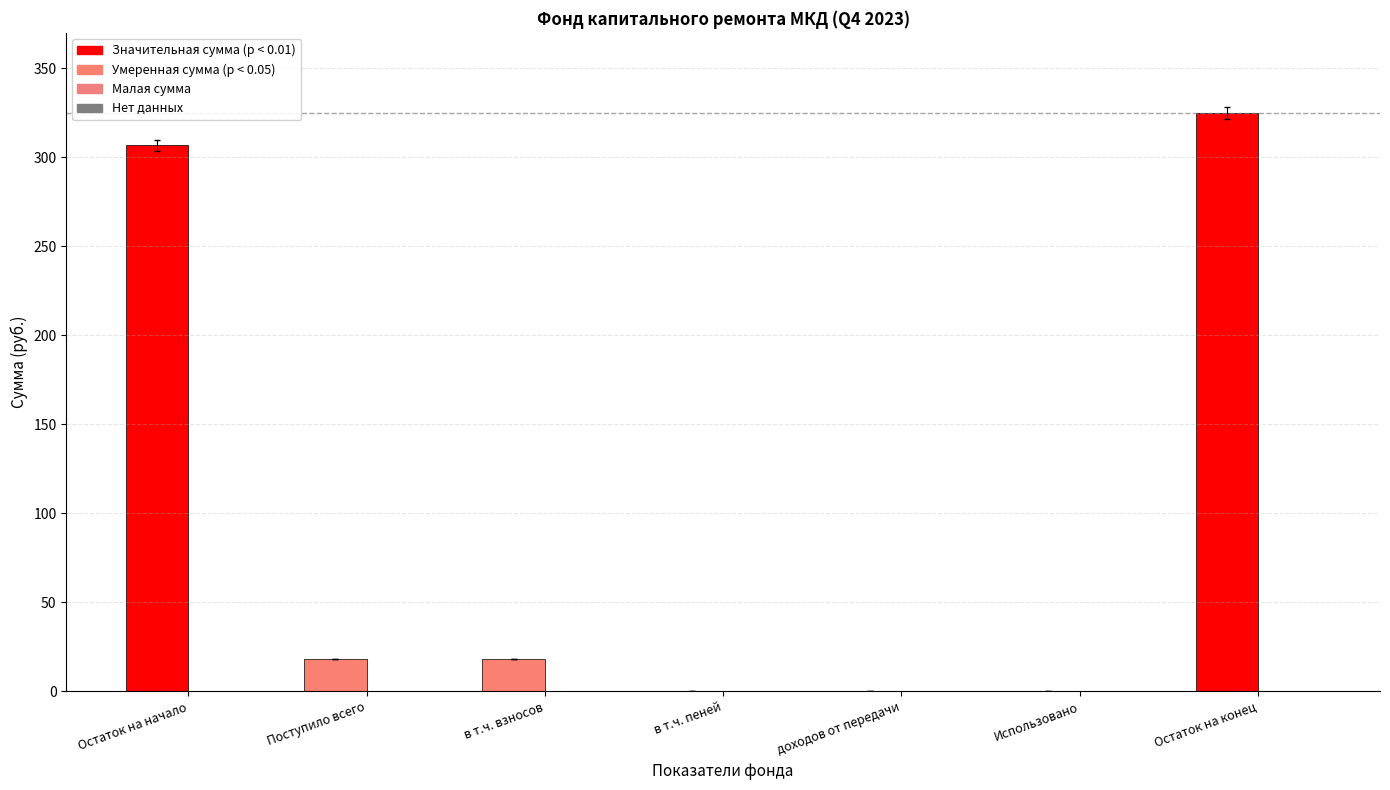

Read the value at Поступило всего.

18.2